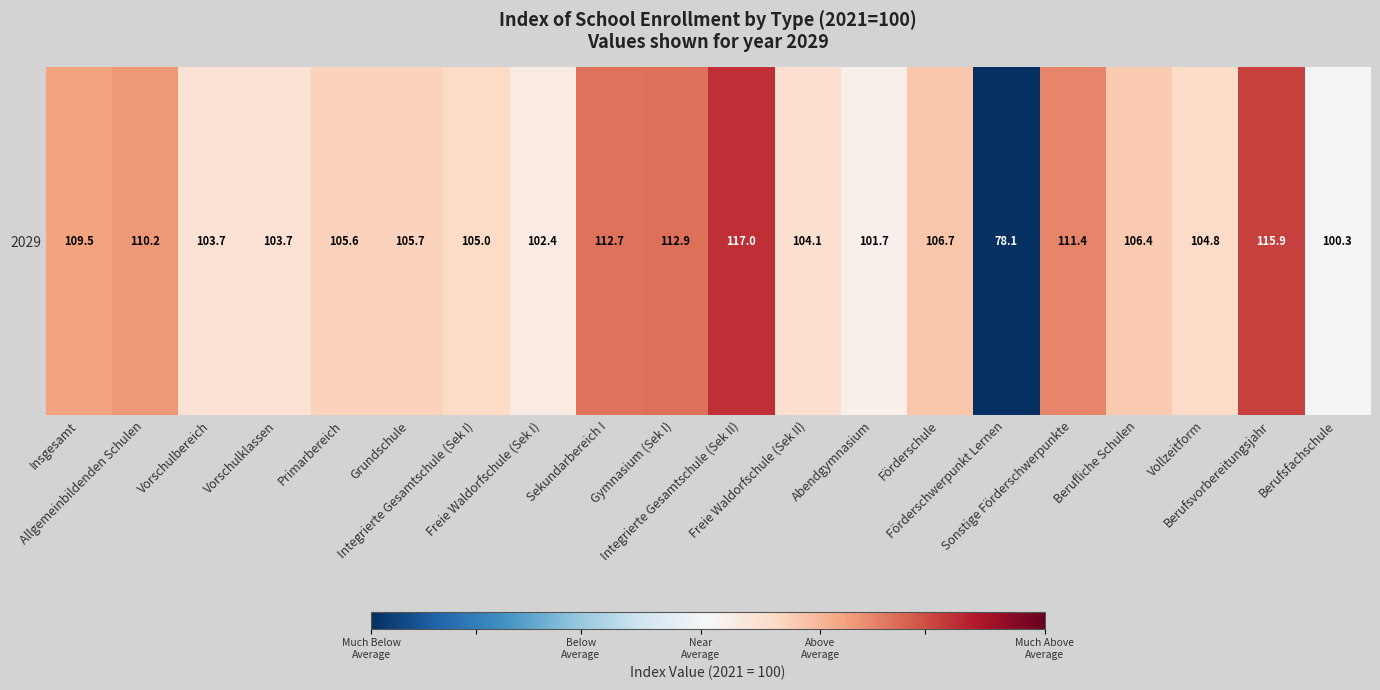

Between Abendgymnasium and Primarbereich, which is larger?

Primarbereich